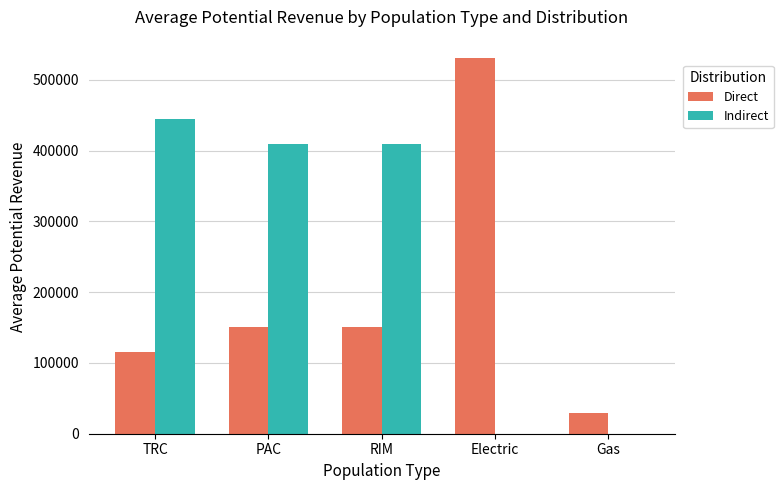

What is the sum of all Indirect values?

1263416.2